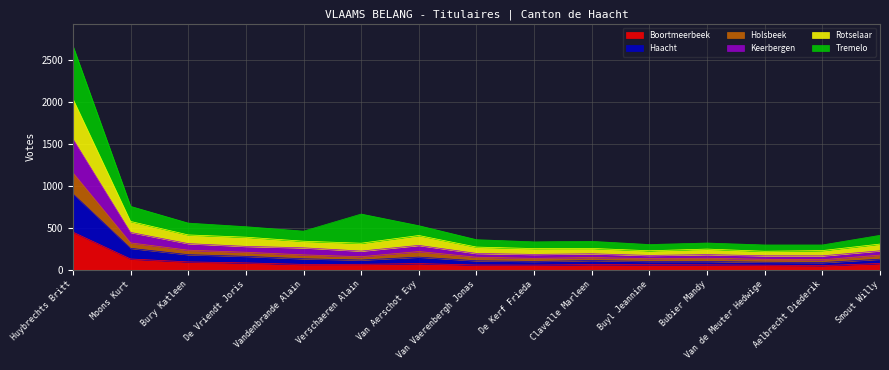

Which has a higher value, Van Aerschot Evy or Clavelle Marleen?

Van Aerschot Evy